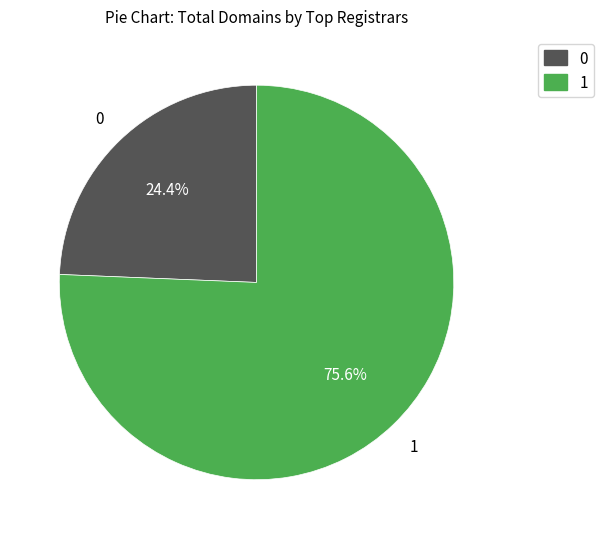

Is there any slice that represents more than half of the pie?

Yes